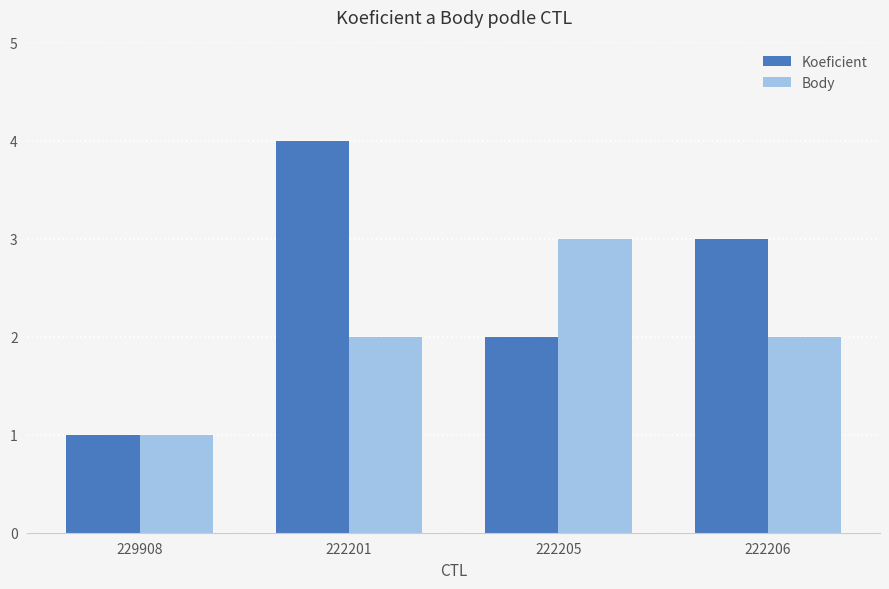

Which series has the largest range (max minus min)?

Koeficient